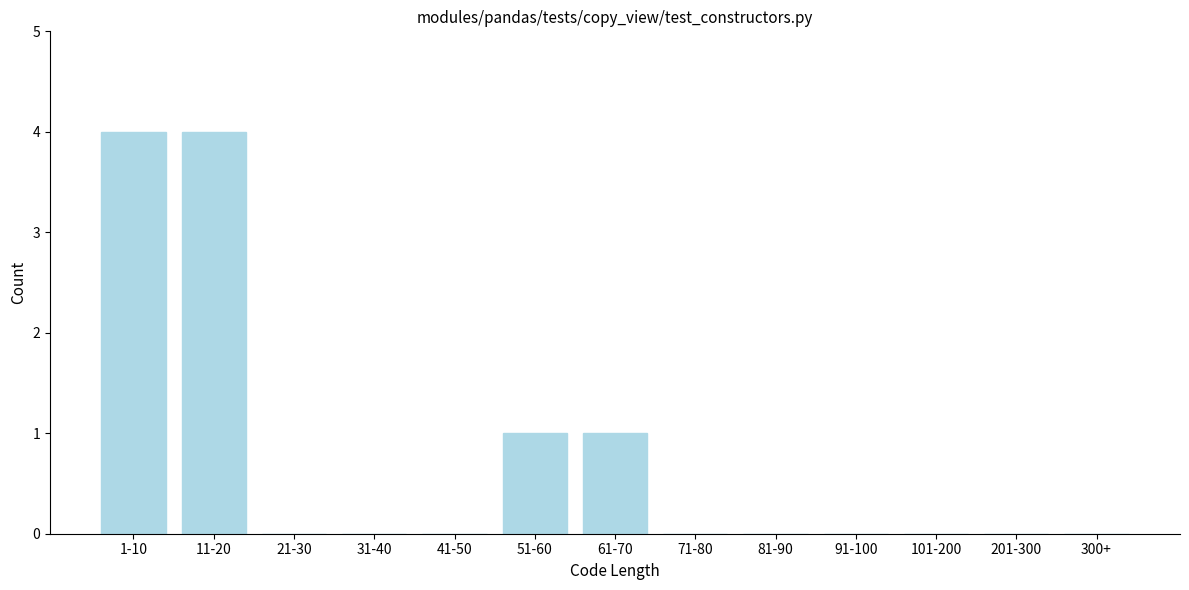

Reading left to right, what are all the values shown in this chart?

1-10=4	11-20=4	21-30=0	31-40=0	41-50=0	51-60=1	61-70=1	71-80=0	81-90=0	91-100=0	101-200=0	201-300=0	300+=0